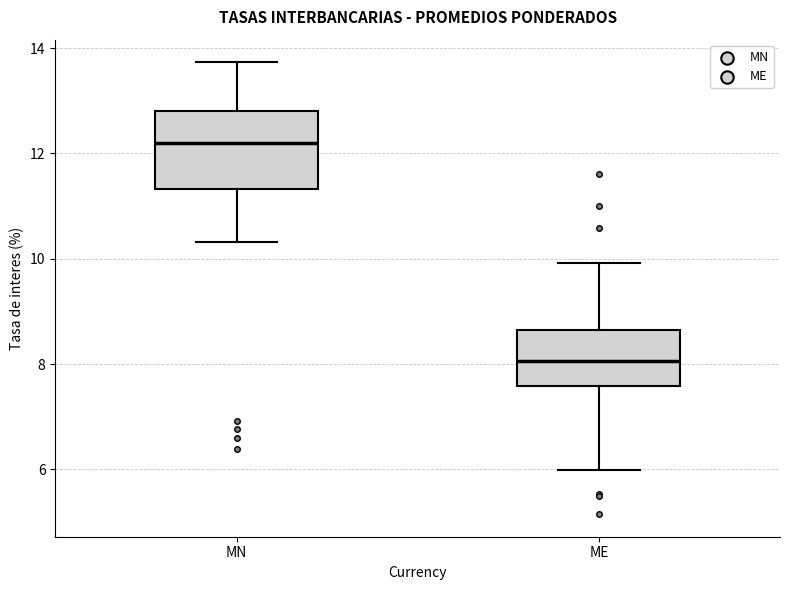

Which box has the highest median line?

MN